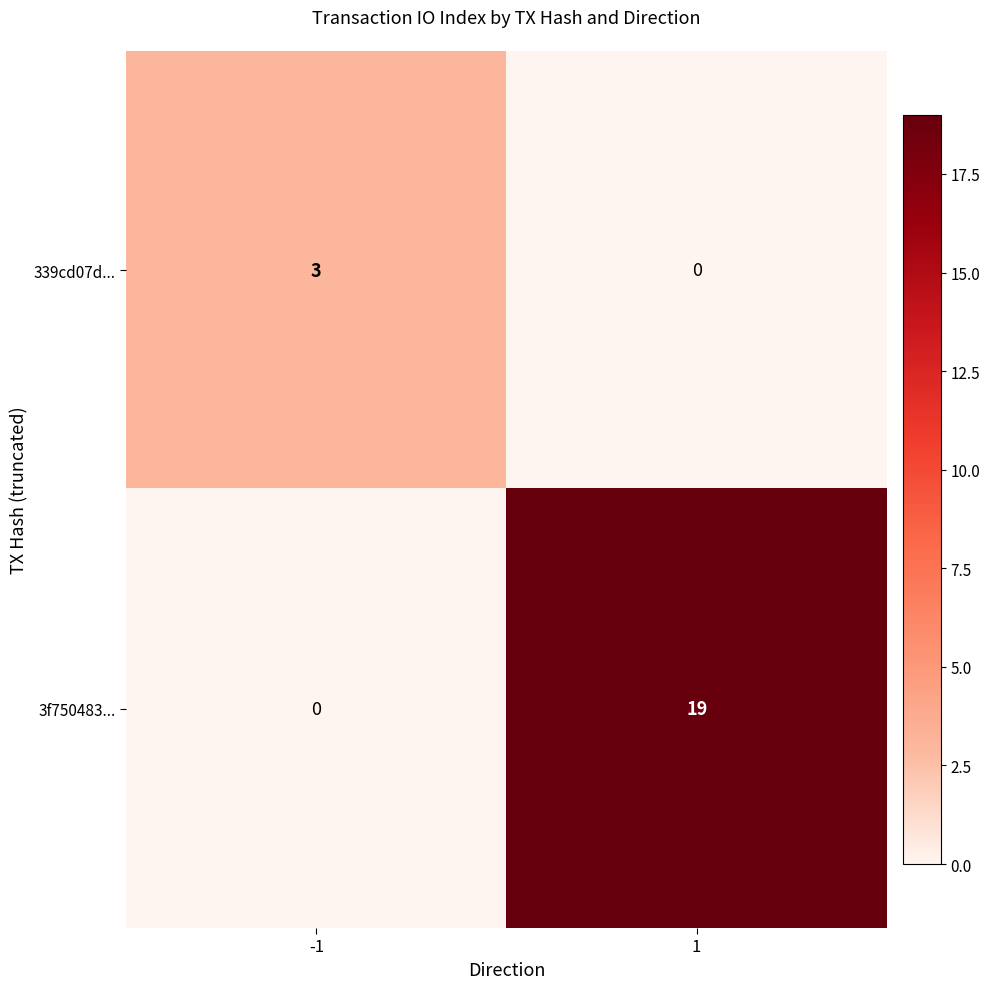

What is the difference between the maximum and minimum values in the 339cd07d... series?

3